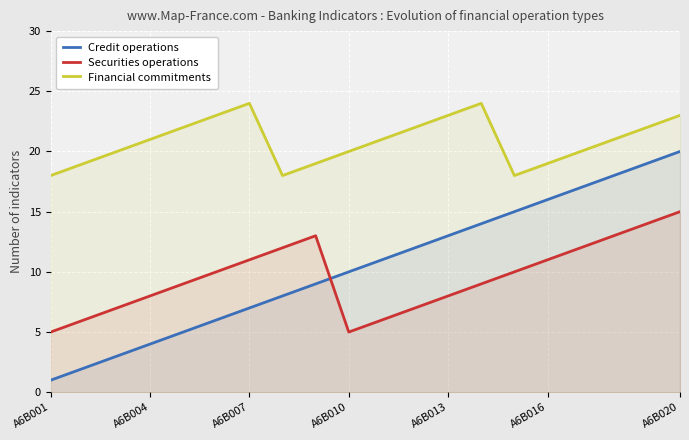

Which series has the largest range (max minus min)?

Credit operations